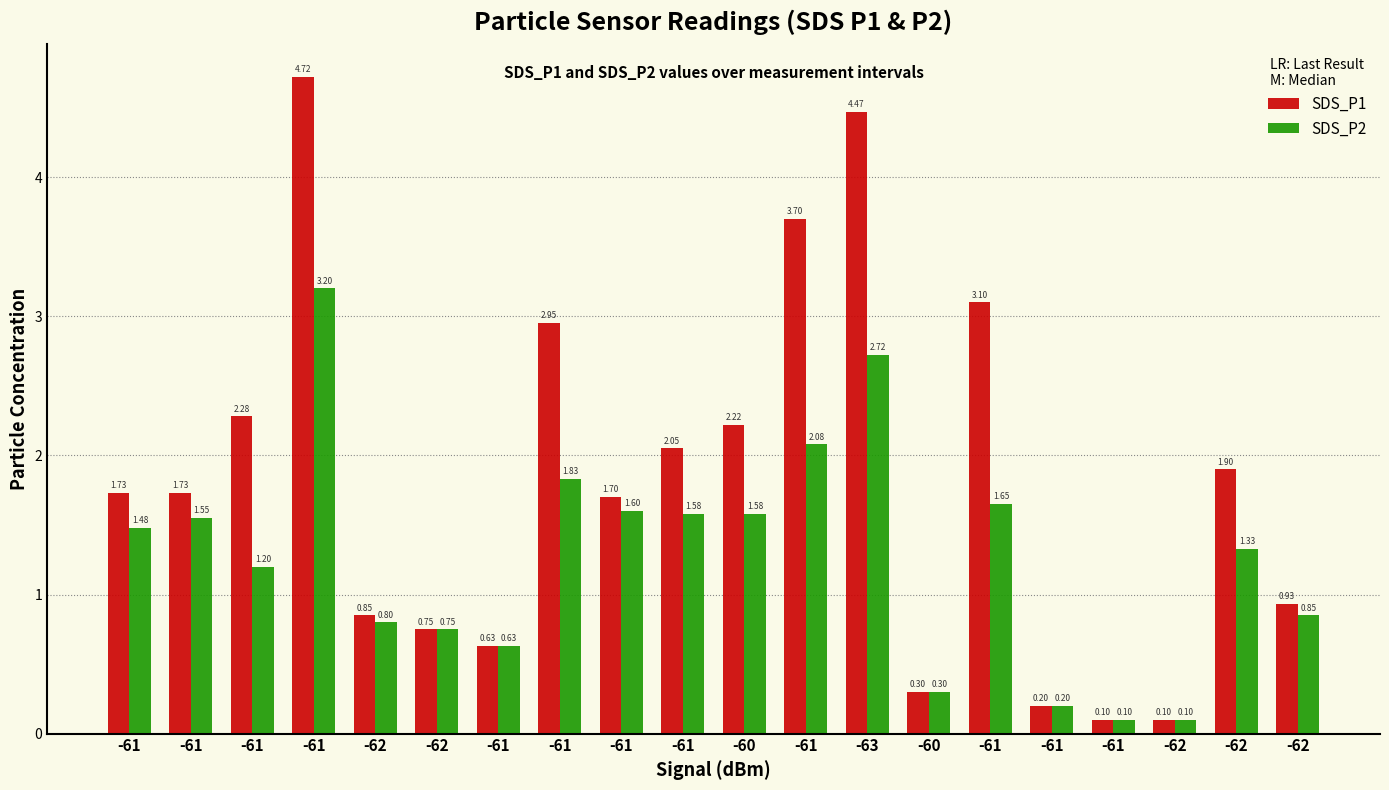

How many groups of bars are there?

20